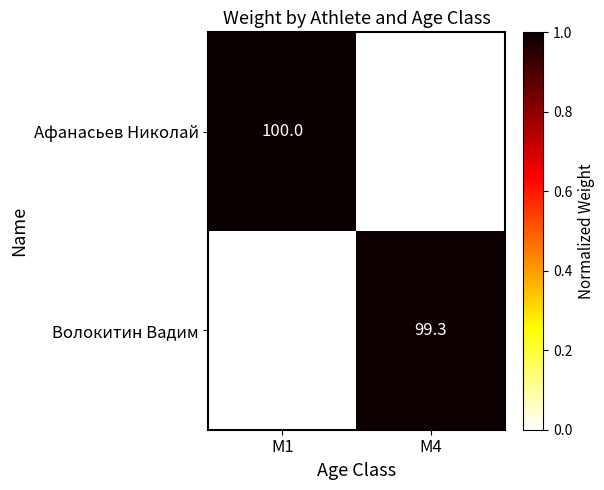

The value of Афанасьев Николай at M1 is 100.0. True or false?

True